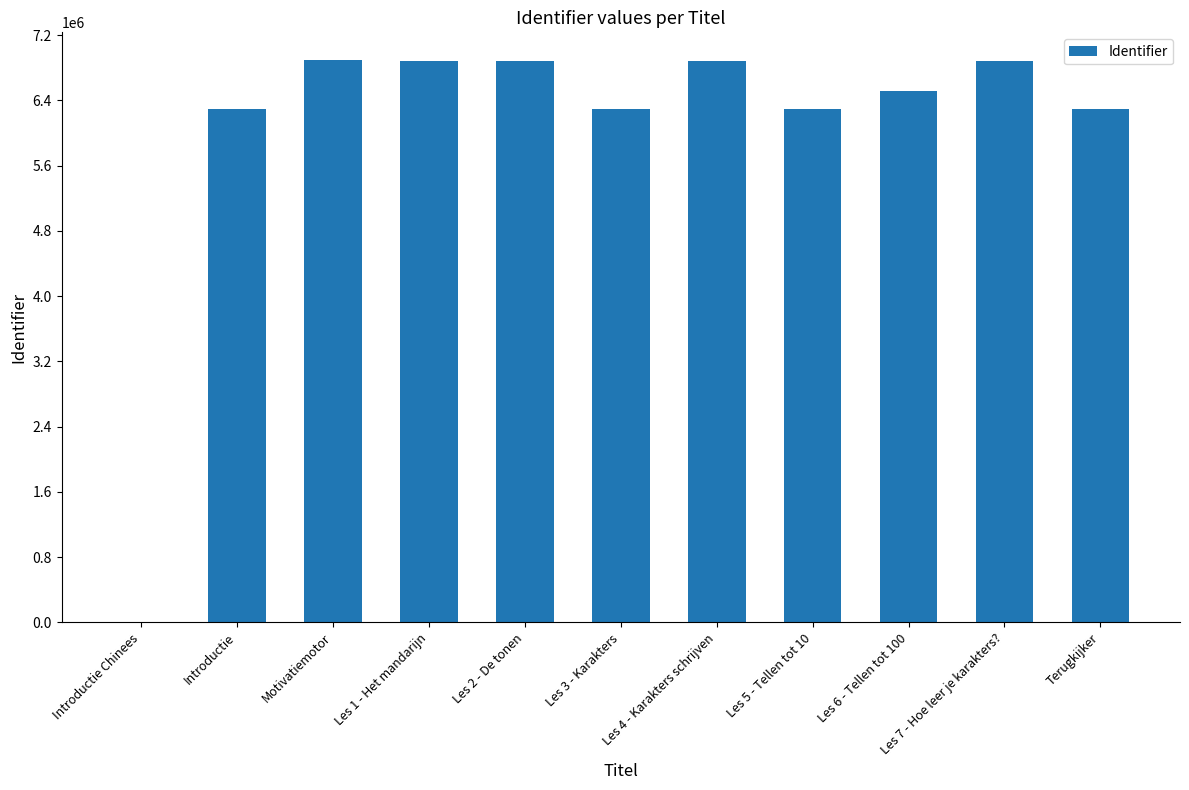

Count the number of categories in the chart.

11